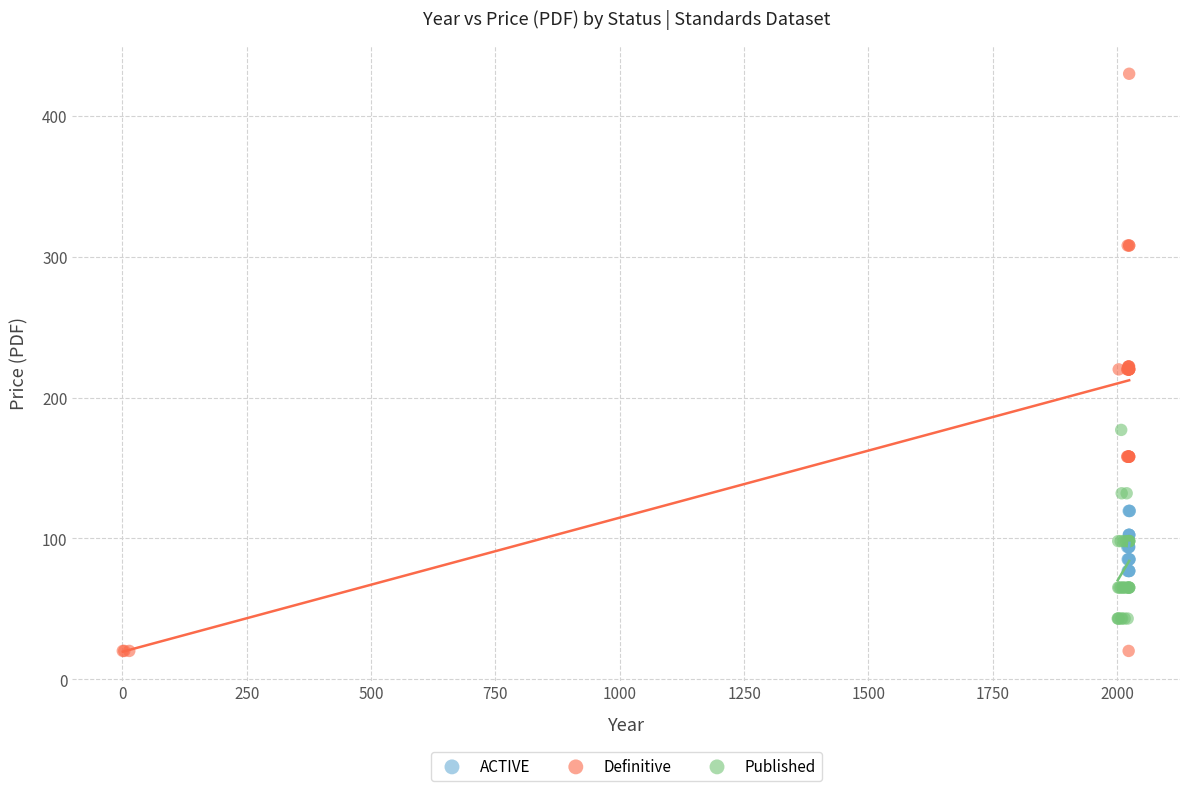

Which series has the widest spread of Y values?

Definitive